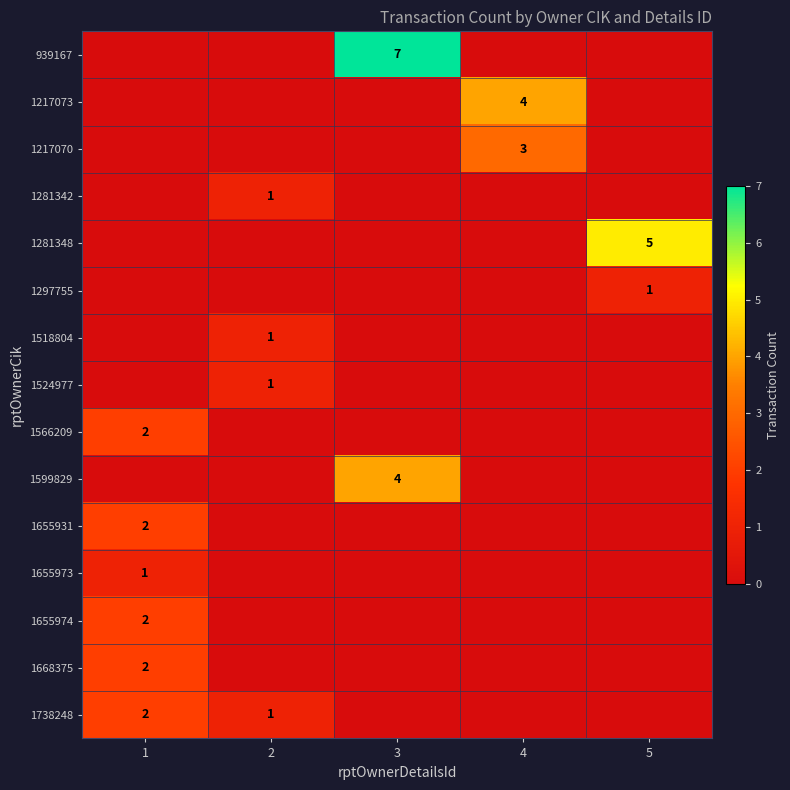

At which label does 1655974 reach its peak?

1